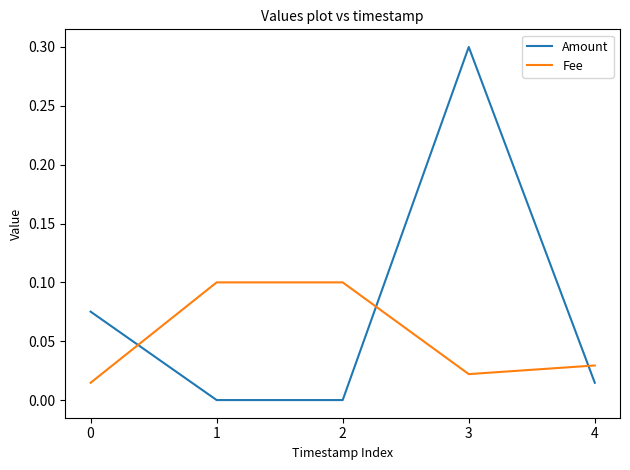

At 0, list the series in order from smallest to largest.

Fee, Amount